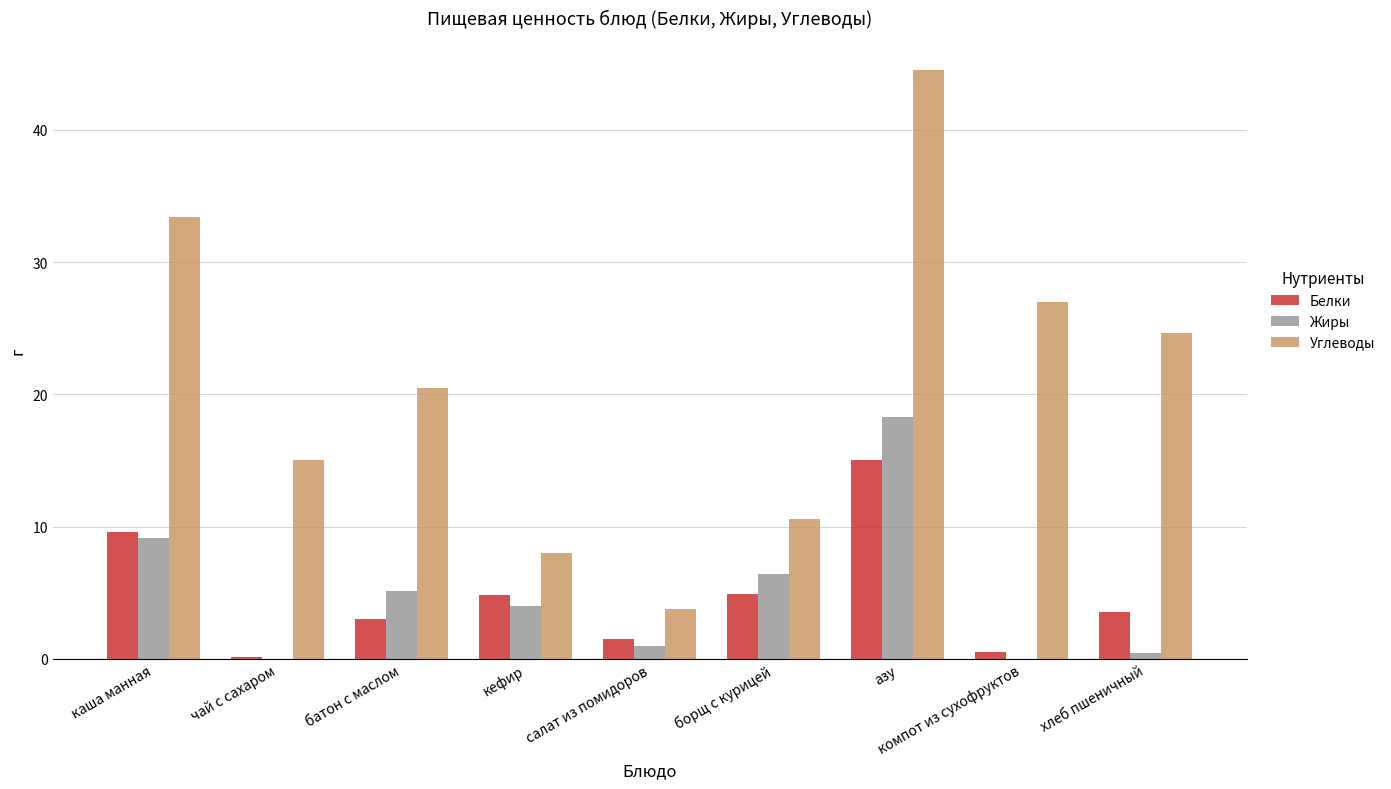

At which category is the sum across all series the highest?

азу